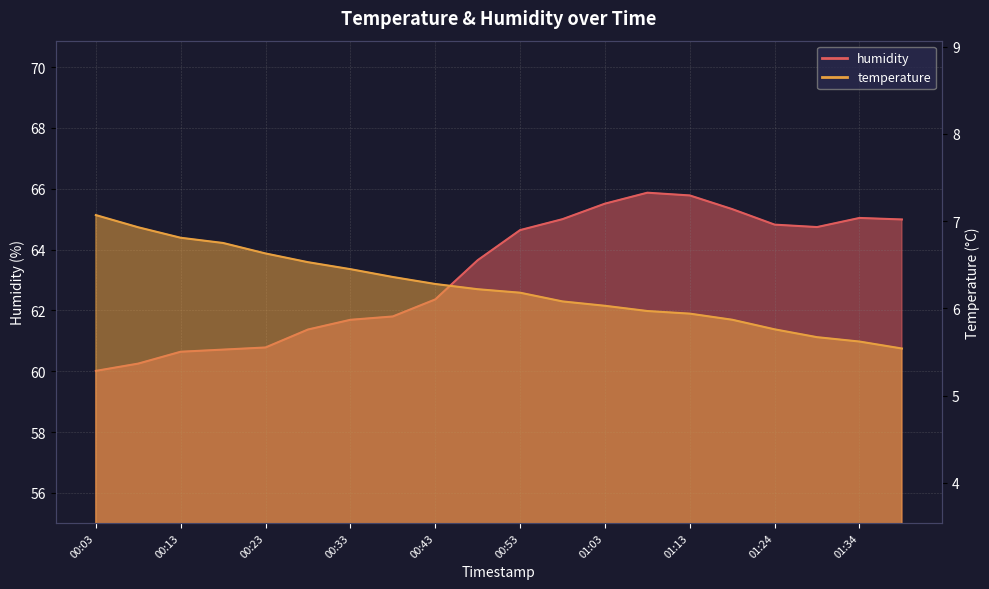

Reading left to right, what are all the values shown in this chart?

temperature: 7.1	6.9	6.8	6.8	6.6	6.5	6.5	6.4	6.3	6.2	6.2	6.1	6.0	6.0	5.9	5.9	5.8	5.7	5.6	5.5
humidity: 60.0	60.2	60.6	60.7	60.8	61.4	61.7	61.8	62.4	63.6	64.6	65.0	65.5	65.9	65.8	65.3	64.8	64.7	65.0	65.0